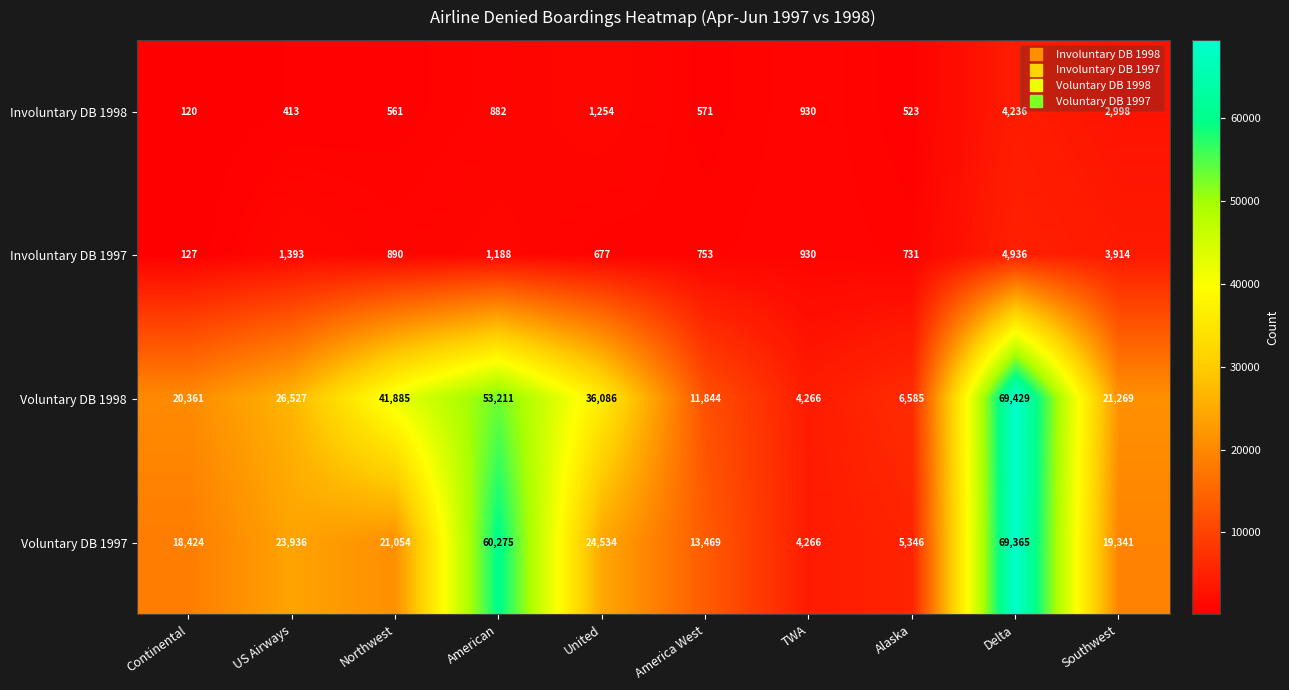

Which series changed the most between Northwest and Alaska?

Voluntary DB 1998